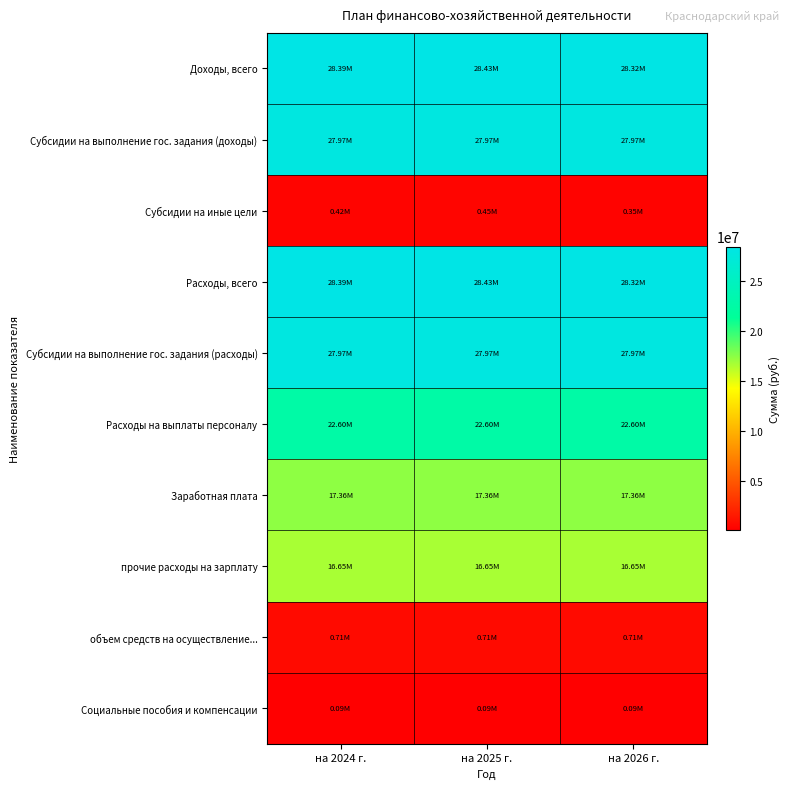

Count the number of categories in the chart.

3